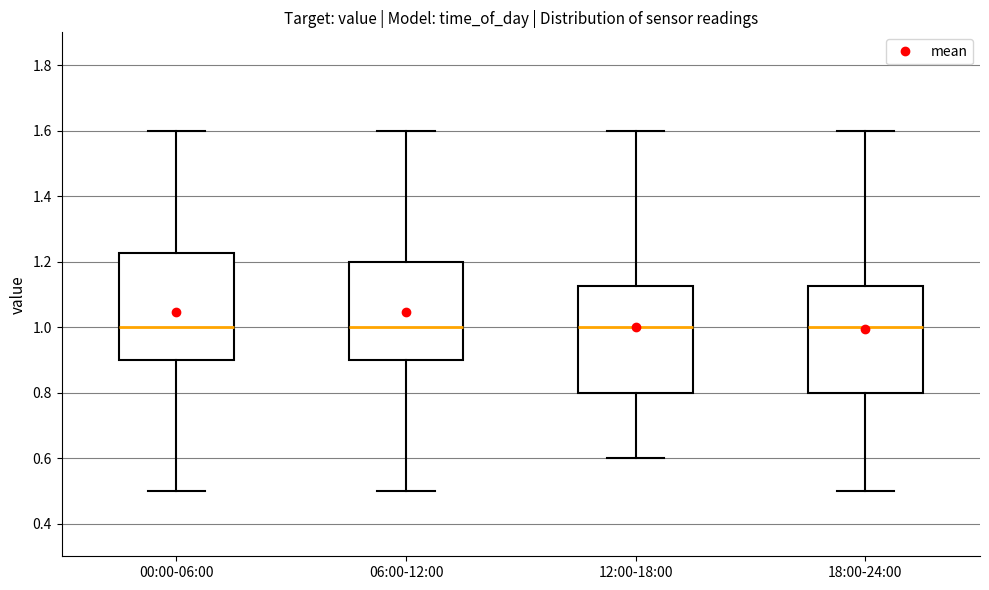

Where does the upper whisker of the box for 18:00-24:00 end on the y-axis? The values are not printed on the chart, so give them approximately, as read against the axis.

1.60